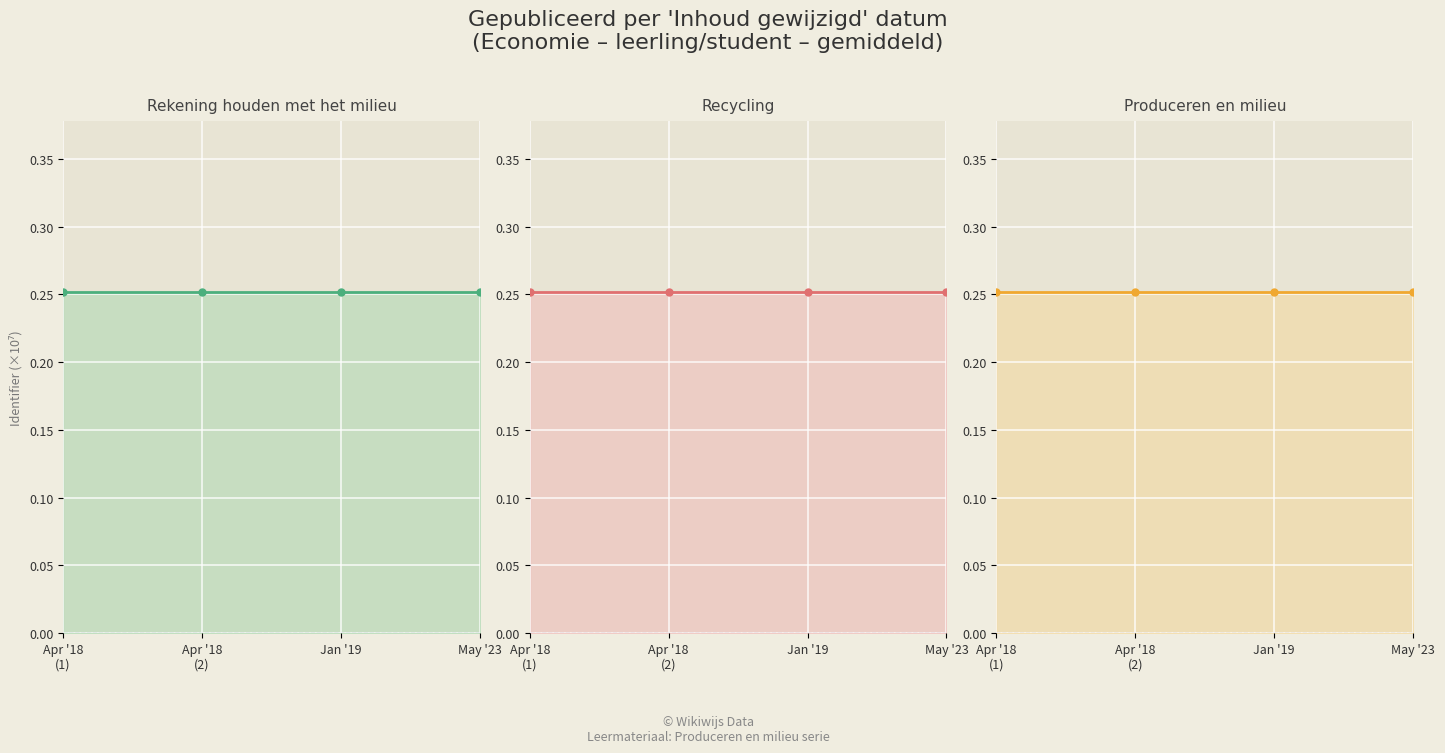

True or false: Rekening houden met het milieu has more than 0 points higher than both neighbors.

False